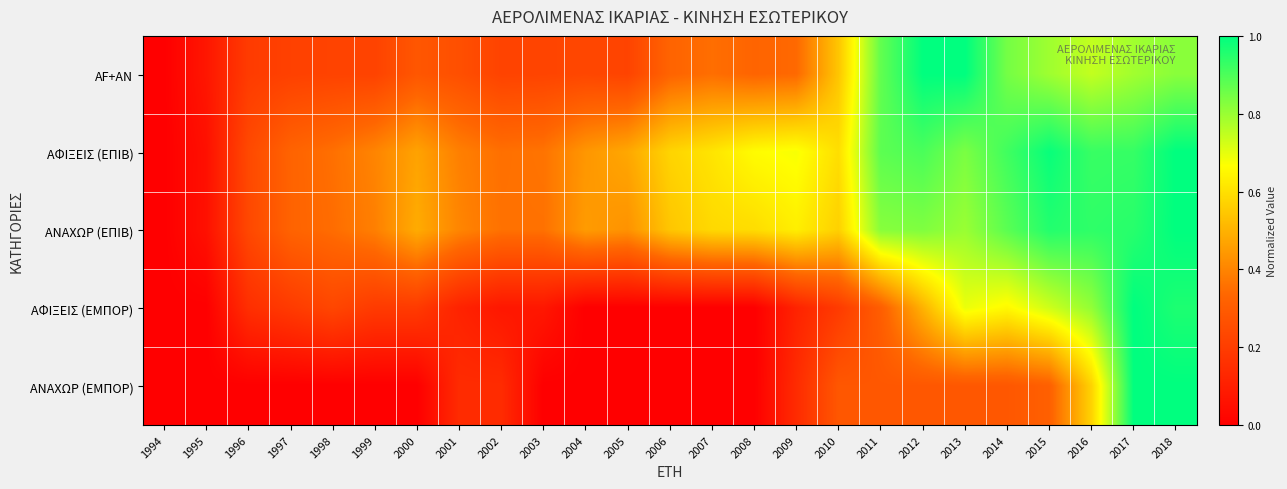

Reading left to right, extract all data points from this chart.

AF+AN: 1994=0.0	1995=0.1	1996=0.2	1997=0.2	1998=0.2	1999=0.2	2000=0.3	2001=0.3	2002=0.2	2003=0.2	2004=0.2	2005=0.2	2006=0.3	2007=0.4	2008=0.3	2009=0.3	2010=0.5	2011=0.9	2012=1.0	2013=1.0	2014=0.8	2015=0.8	2016=0.7	2017=0.8	2018=0.8
ΑΦΙΞΕΙΣ (ΕΠΙΒ): 1994=0.0	1995=0.1	1996=0.2	1997=0.3	1998=0.4	1999=0.4	2000=0.5	2001=0.4	2002=0.4	2003=0.4	2004=0.4	2005=0.5	2006=0.6	2007=0.6	2008=0.7	2009=0.7	2010=0.6	2011=0.9	2012=0.9	2013=0.8	2014=0.9	2015=1.0	2016=0.9	2017=0.9	2018=1.0
ΑΝΑΧΩΡ (ΕΠΙΒ): 1994=0.0	1995=0.1	1996=0.2	1997=0.3	1998=0.3	1999=0.4	2000=0.5	2001=0.4	2002=0.4	2003=0.4	2004=0.5	2005=0.4	2006=0.5	2007=0.6	2008=0.6	2009=0.6	2010=0.6	2011=0.8	2012=0.8	2013=0.8	2014=0.9	2015=1.0	2016=0.9	2017=0.9	2018=1.0
ΑΦΙΞΕΙΣ (ΕΜΠΟΡ): 1994=0.0	1995=0.0	1996=0.2	1997=0.2	1998=0.2	1999=0.2	2000=0.2	2001=0.1	2002=0.1	2003=0.1	2004=0.0	2005=0.0	2006=0.0	2007=0.0	2008=0.0	2009=0.1	2010=0.2	2011=0.3	2012=0.5	2013=0.7	2014=0.7	2015=0.7	2016=0.8	2017=1.0	2018=1.0
ΑΝΑΧΩΡ (ΕΜΠΟΡ): 1994=0.0	1995=0.0	1996=0.0	1997=0.0	1998=0.0	1999=0.0	2000=0.0	2001=0.1	2002=0.1	2003=0.0	2004=0.0	2005=0.0	2006=0.0	2007=0.0	2008=0.0	2009=0.1	2010=0.3	2011=0.3	2012=0.3	2013=0.3	2014=0.3	2015=0.3	2016=0.6	2017=1.0	2018=1.0